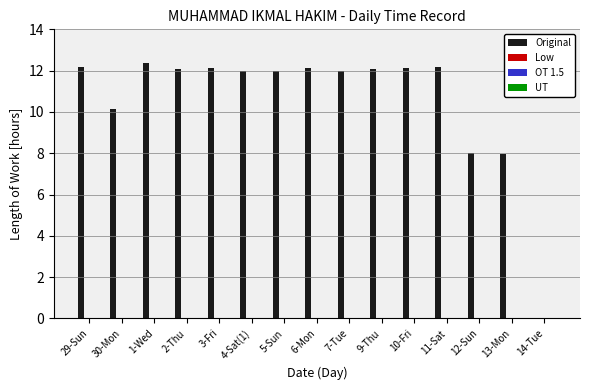

What is the maximum value shown in the chart?

12.4